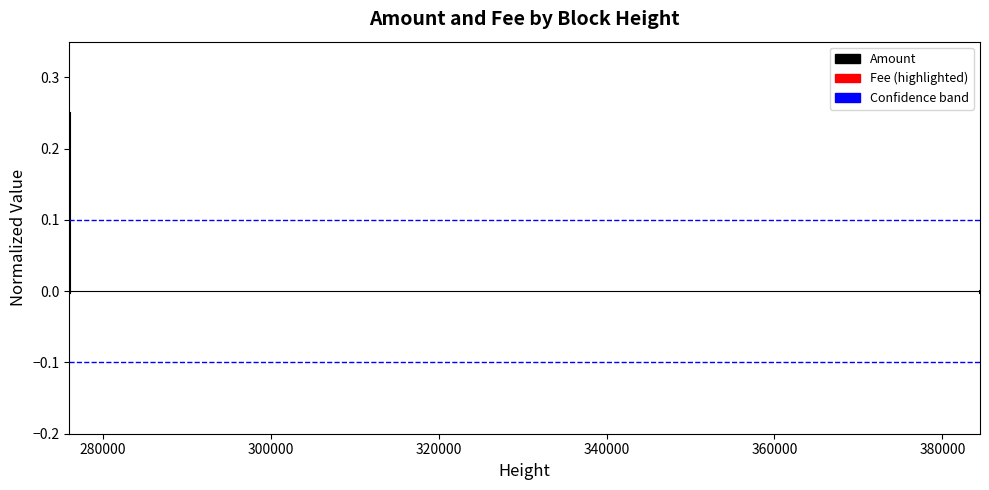

True or false: Fee has a value of -0.0 at 280000.

False